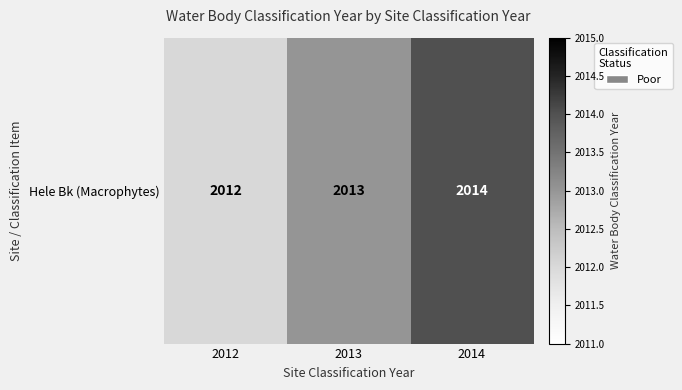

Where does the data first go above 2013?

2014